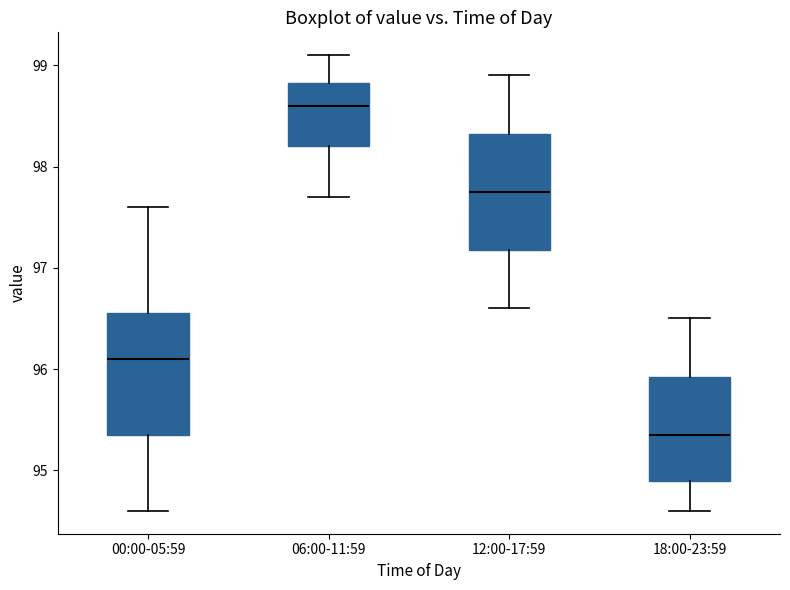

Reading left to right, transcribe this box plot: for each box, give where its median line is, the range the box spans, and where its two whiskers end, as read against the y-axis. The values are not printed on the chart, so give them approximately, as read against the axis.

00:00-05:59: median 96.1, box 95.4 to 96.6, whiskers 94.6 to 97.6
06:00-11:59: median 98.6, box 98.2 to 98.8, whiskers 97.7 to 99.1
12:00-17:59: median 97.8, box 97.2 to 98.3, whiskers 96.6 to 98.9
18:00-23:59: median 95.4, box 94.9 to 95.9, whiskers 94.6 to 96.5